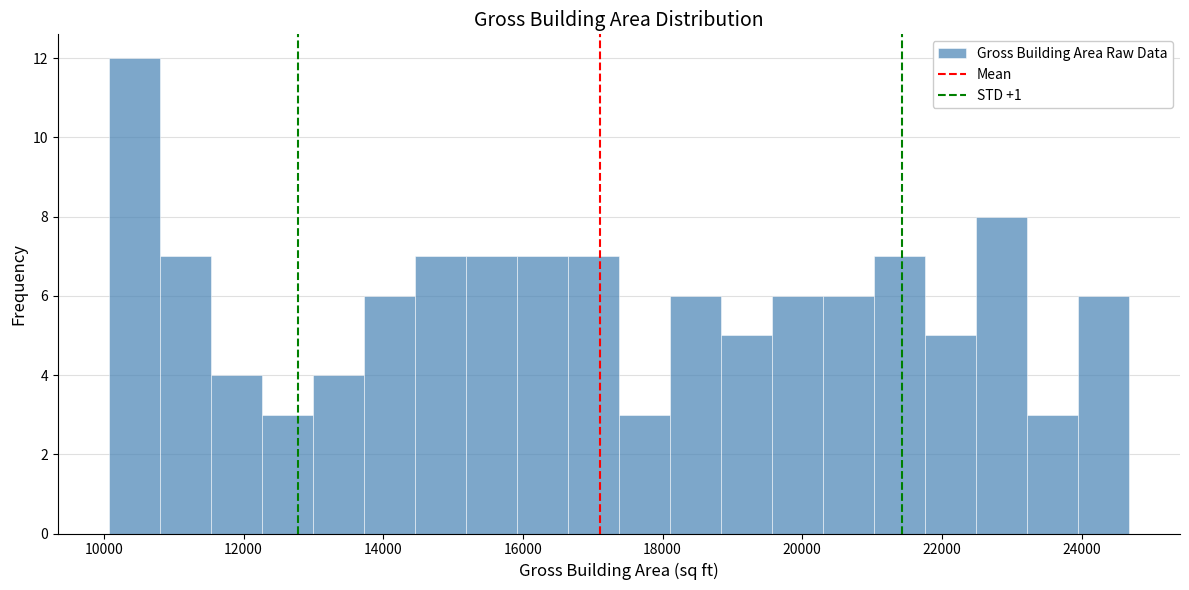

Around what value on the x-axis is the tallest bar? Give the approximate position of its centre, as read against the axis.

10400